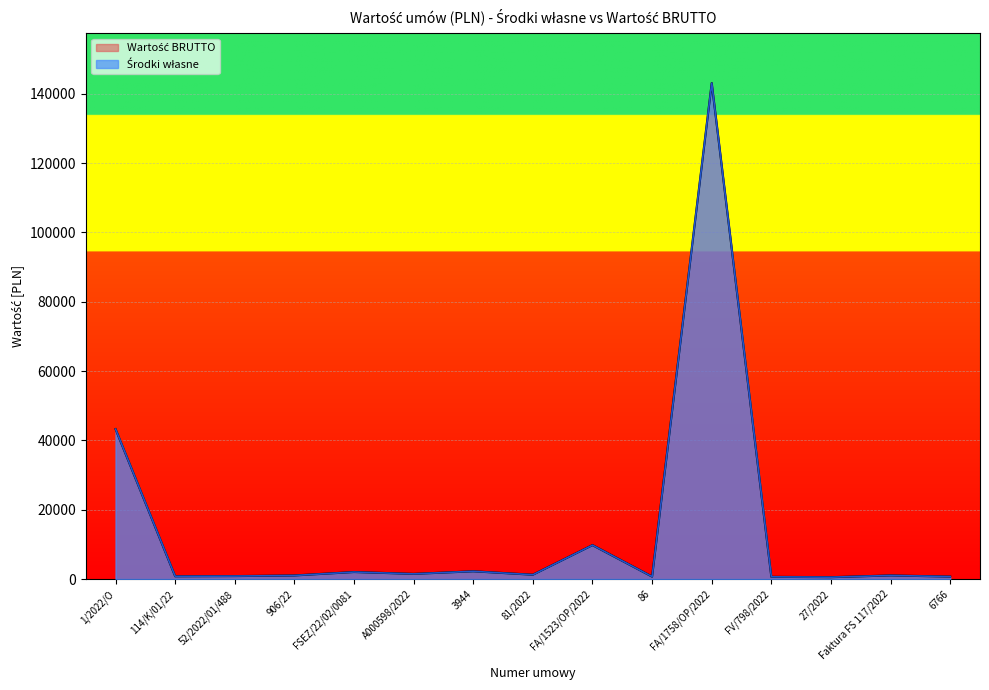

At which category does Środki własne reach its first local valley?

114/K/01/22